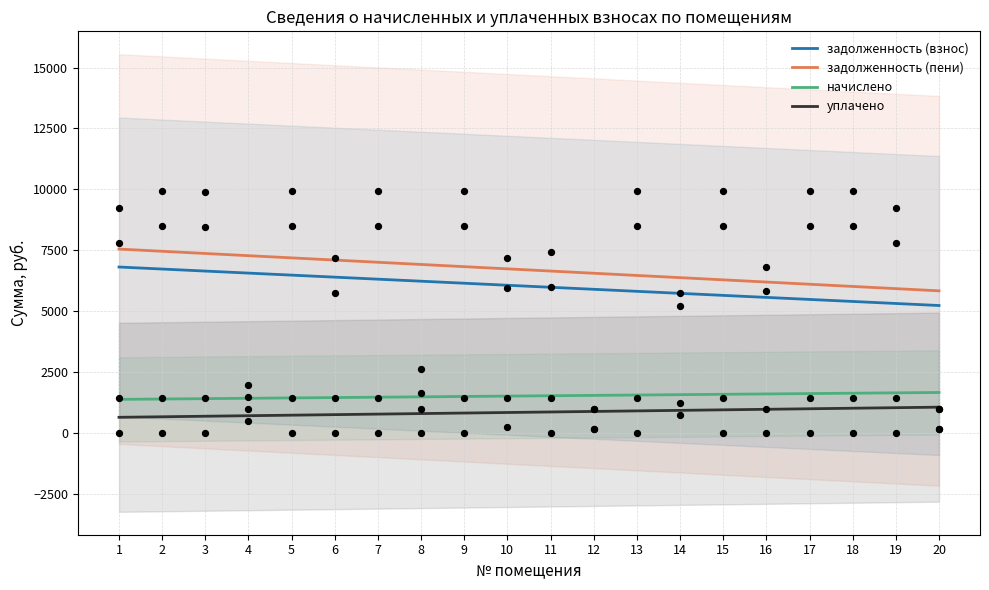

Is the value of уплачено at 16 greater than the value of начислено at 7?

No